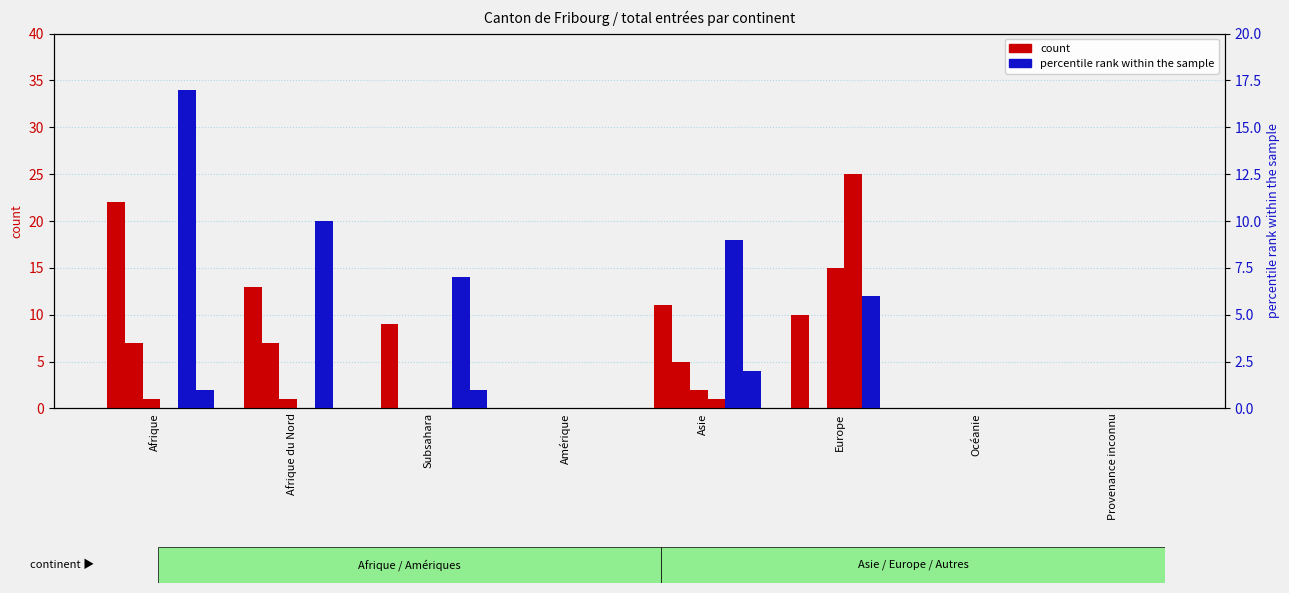

Which series has the largest total across all categories?

count (SaR Organisation départ)